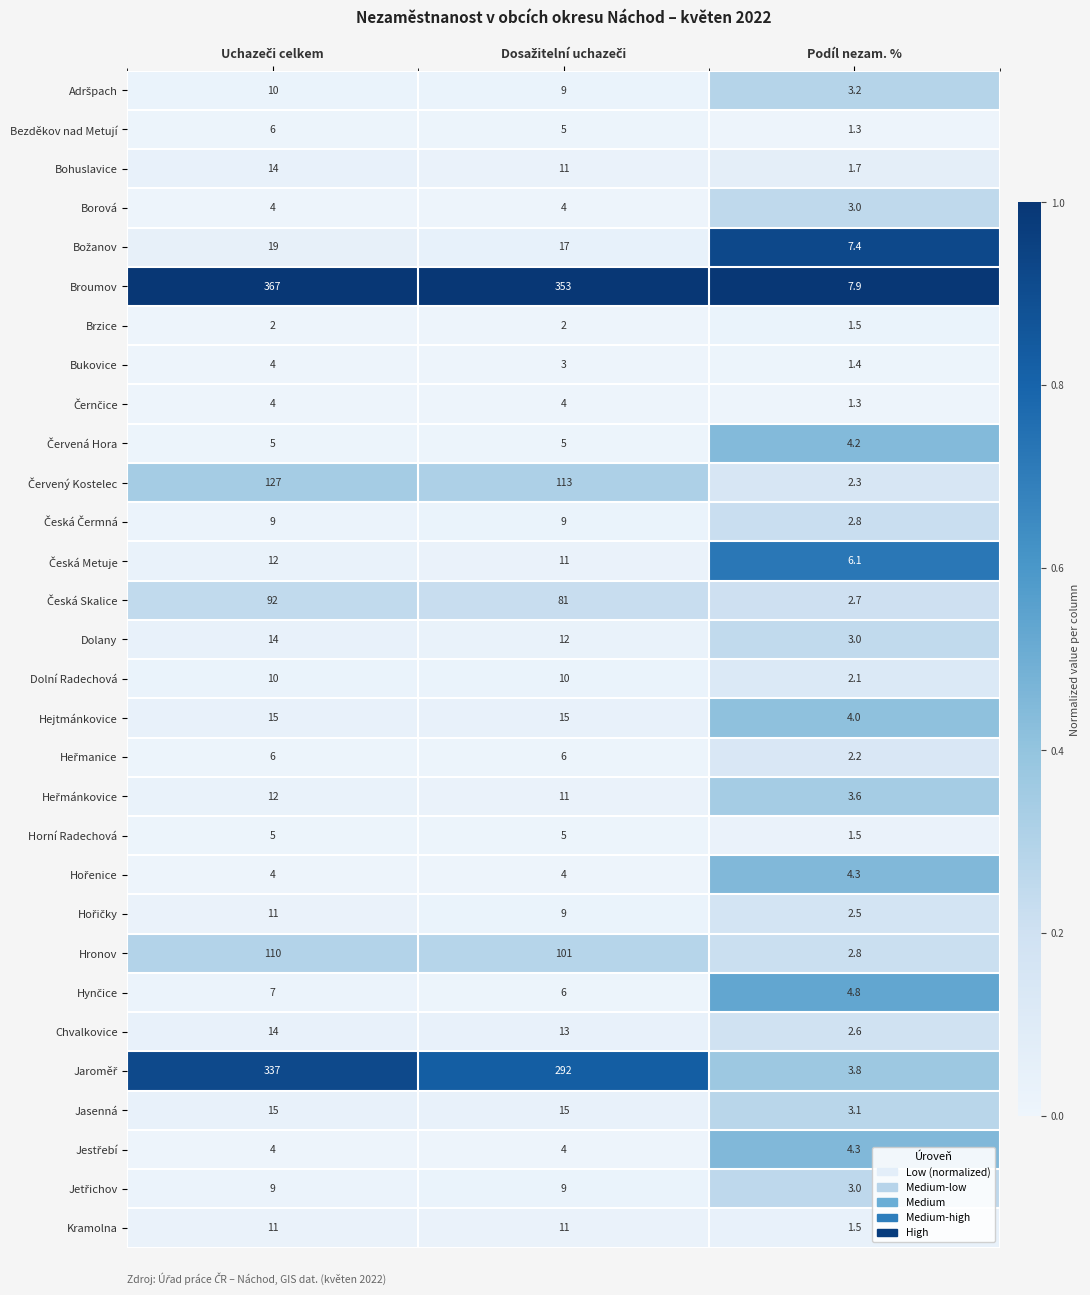

Which series has the largest total across all categories?

Broumov